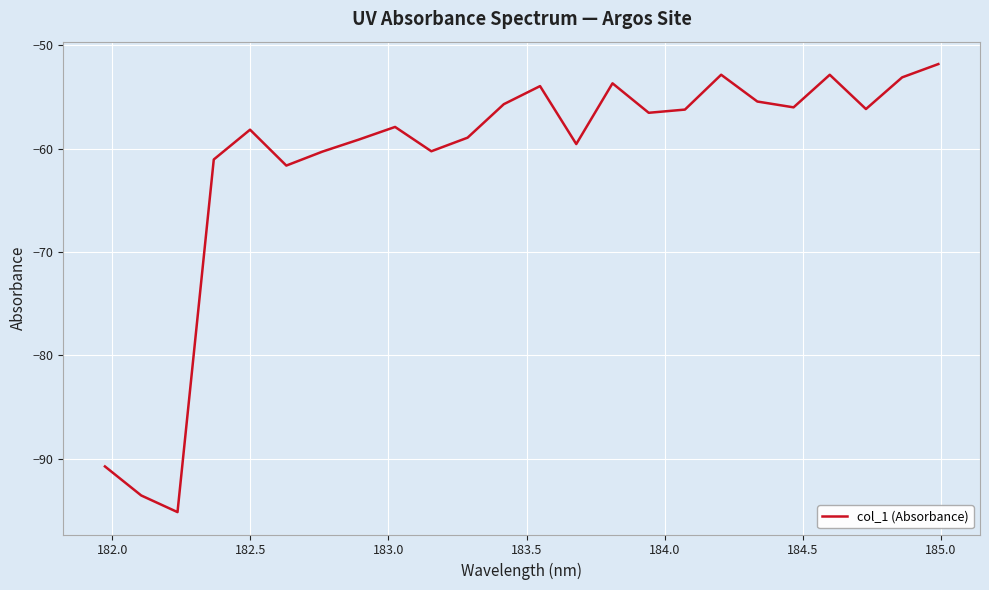

What is the greatest value displayed?

-51.8